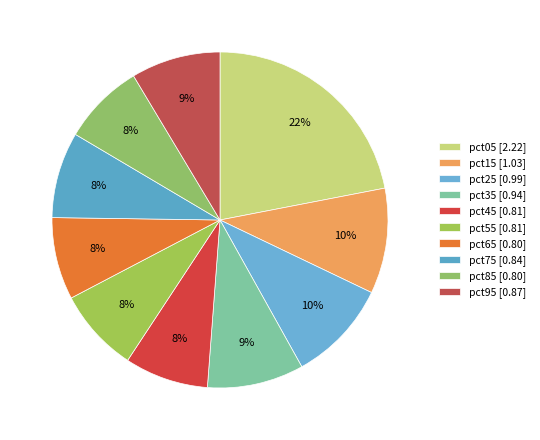

The pct15 slice represents 10% of the pie. True or false?

True